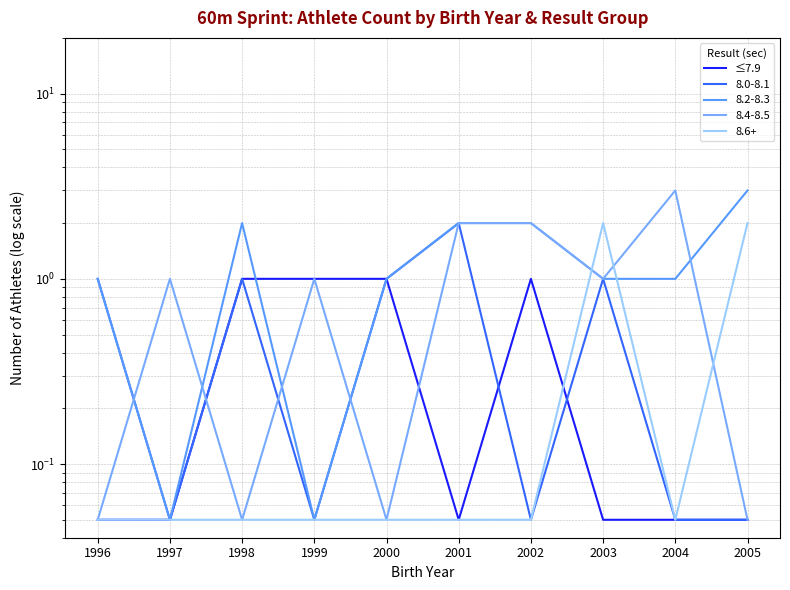

How many categories are shown in the chart?

10